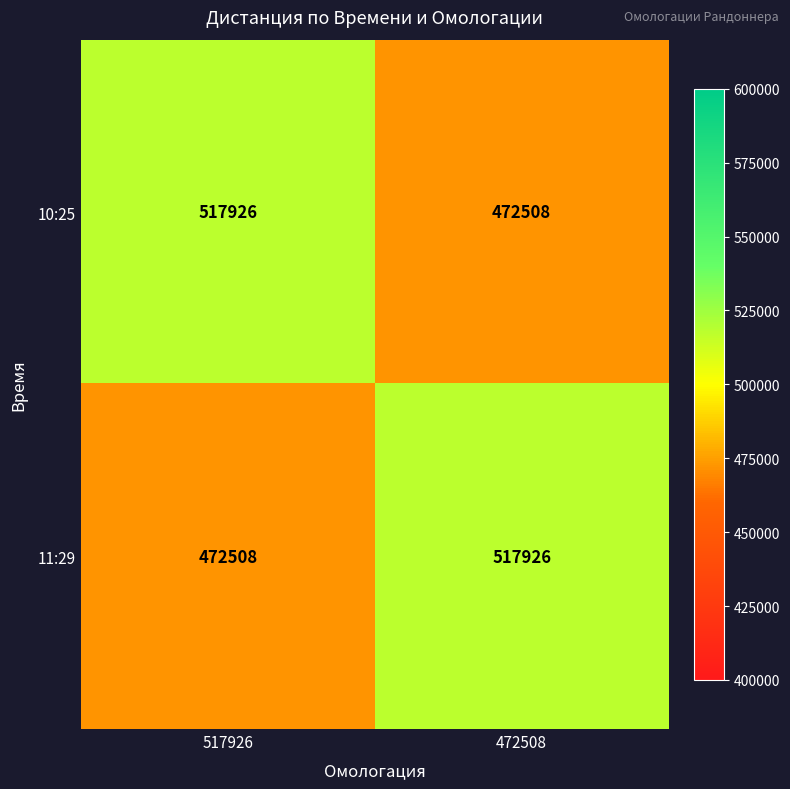

What is the difference between the highest and lowest values at 517926?

45418